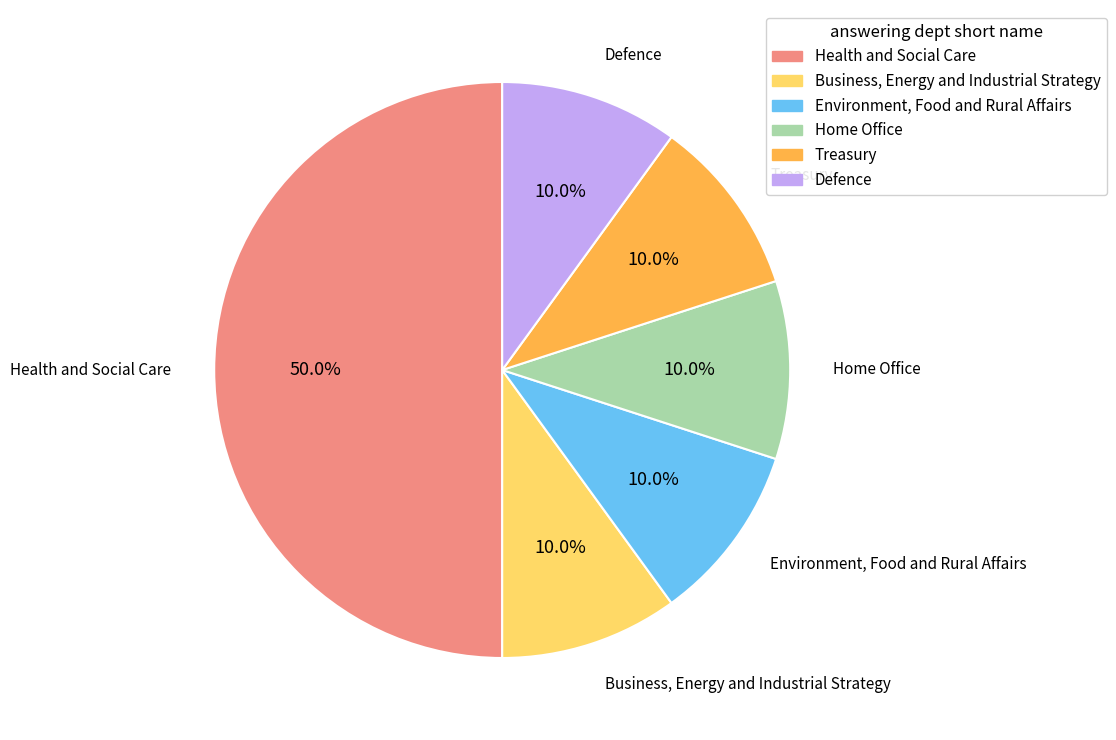

To the nearest percent, what is the combined percentage of Treasury and Environment, Food and Rural Affairs?

20%